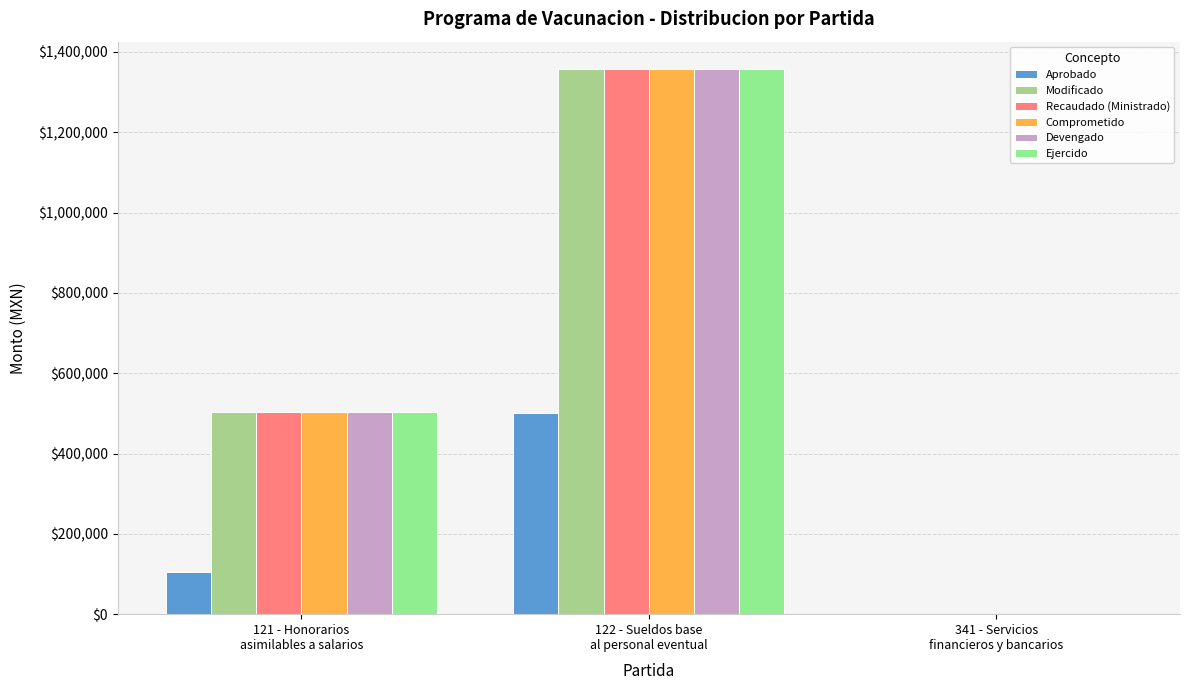

At how many categories does at least one series exceed 1120205?

1